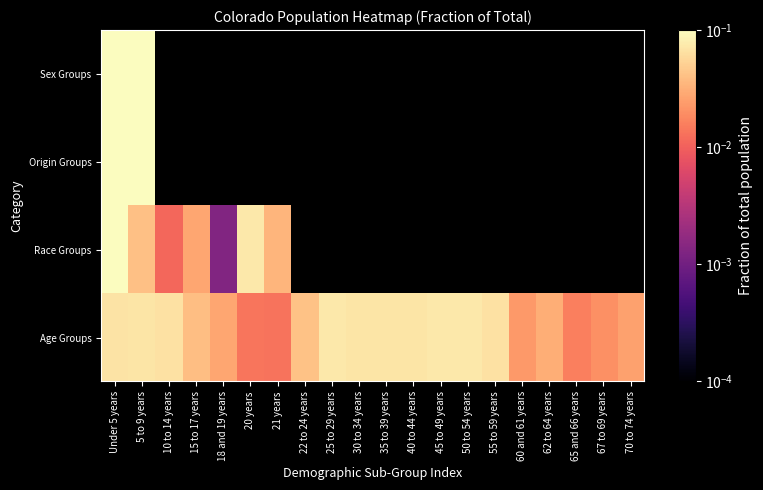

Which label corresponds to the smallest value in the chart?

18 and 19 years